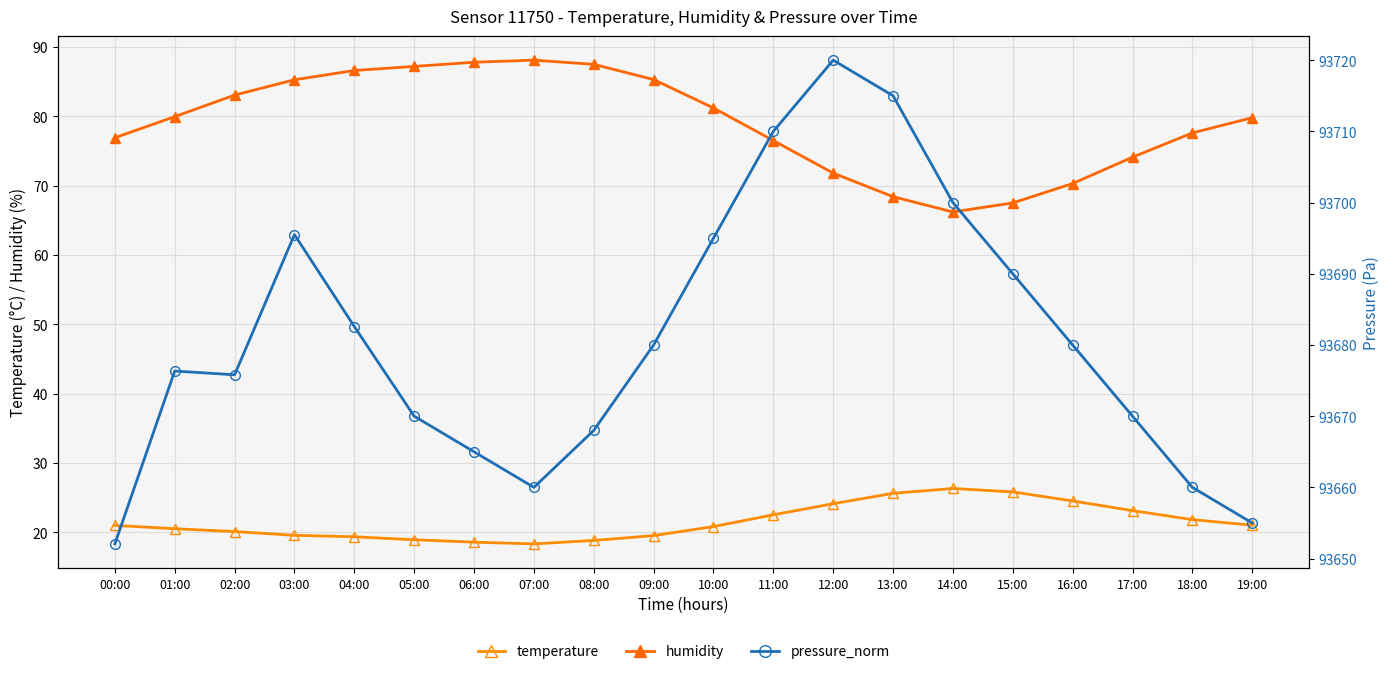

Which series has the widest spread of values?

pressure_norm